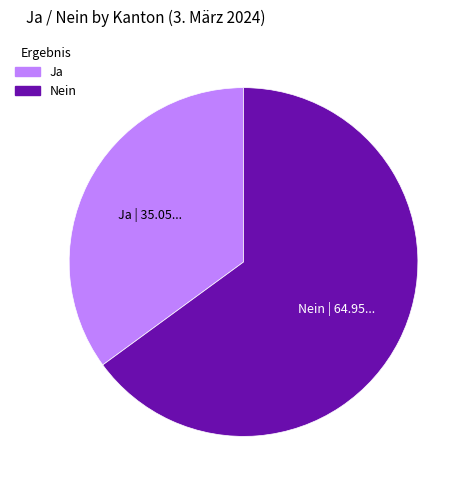

Which category accounts for the majority?

Nein